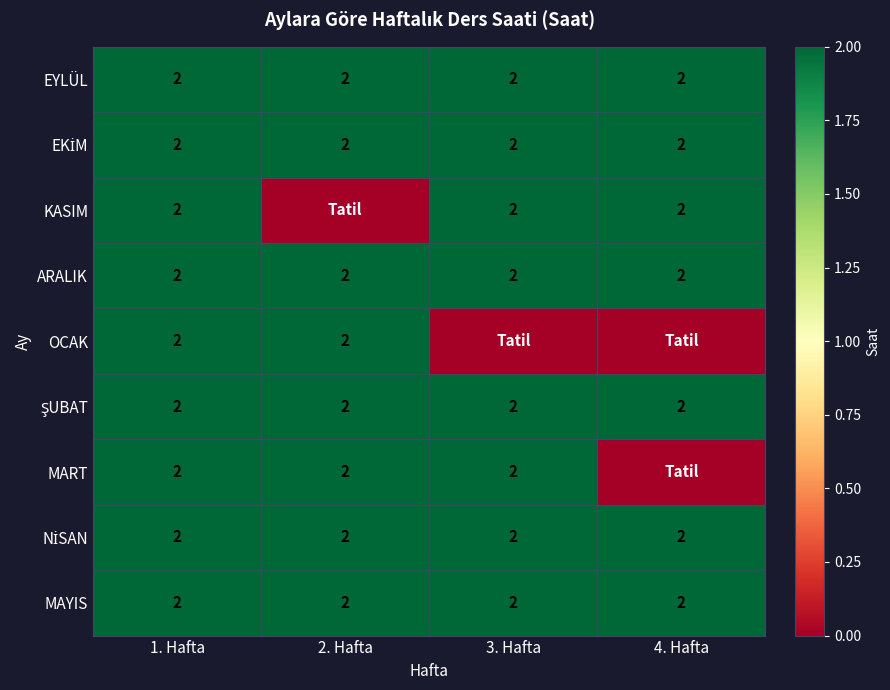

What is the highest value of the ARALIK series?

2